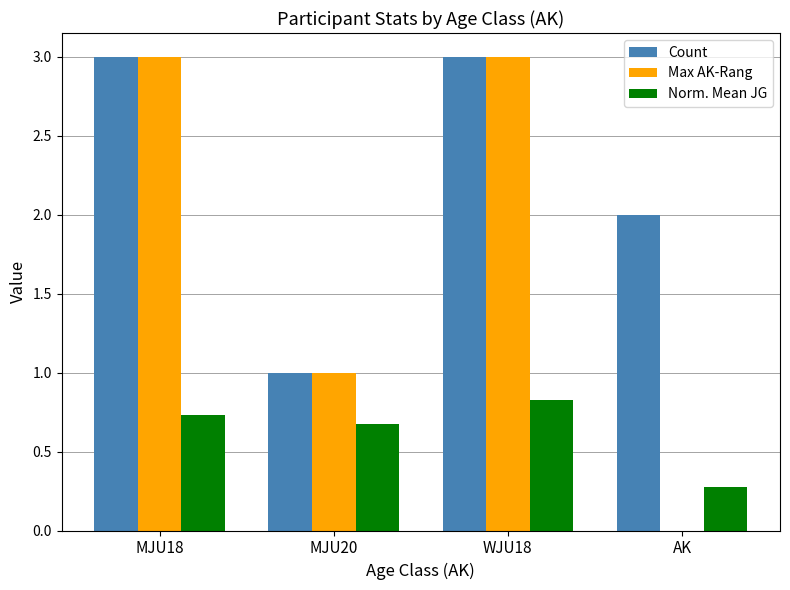

What value does the Count series have at AK?

2.0